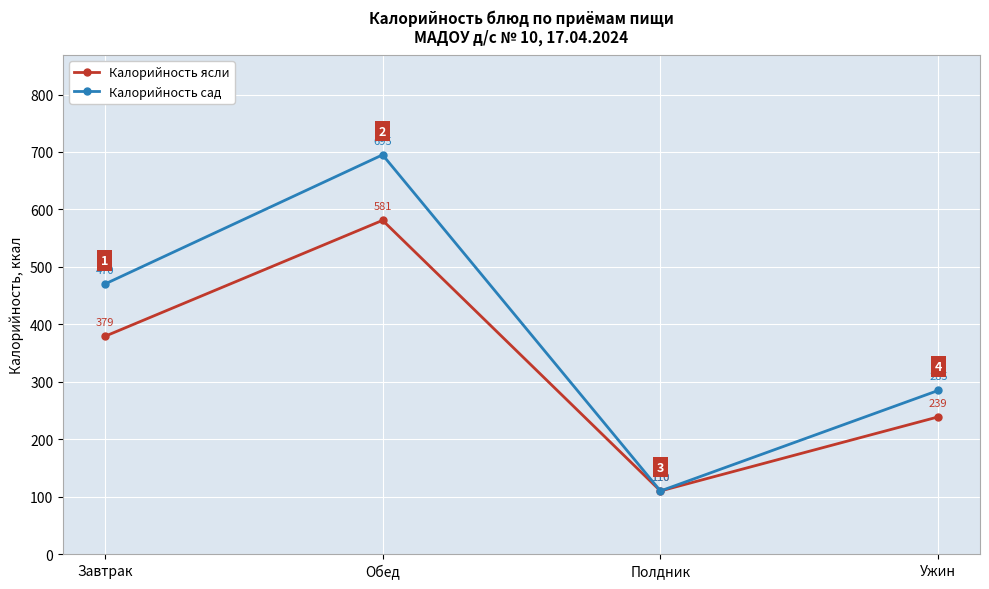

At which category does Калорийность ясли reach its first local valley?

Полдник